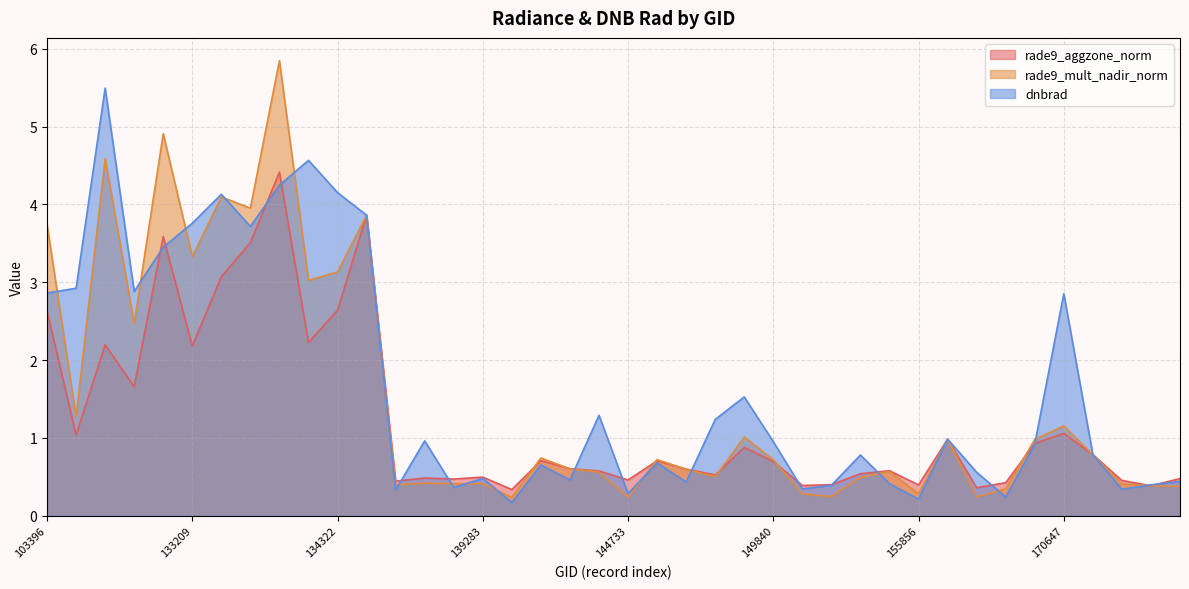

What is the difference between the maximum and minimum values in the dnbrad series?

5.3